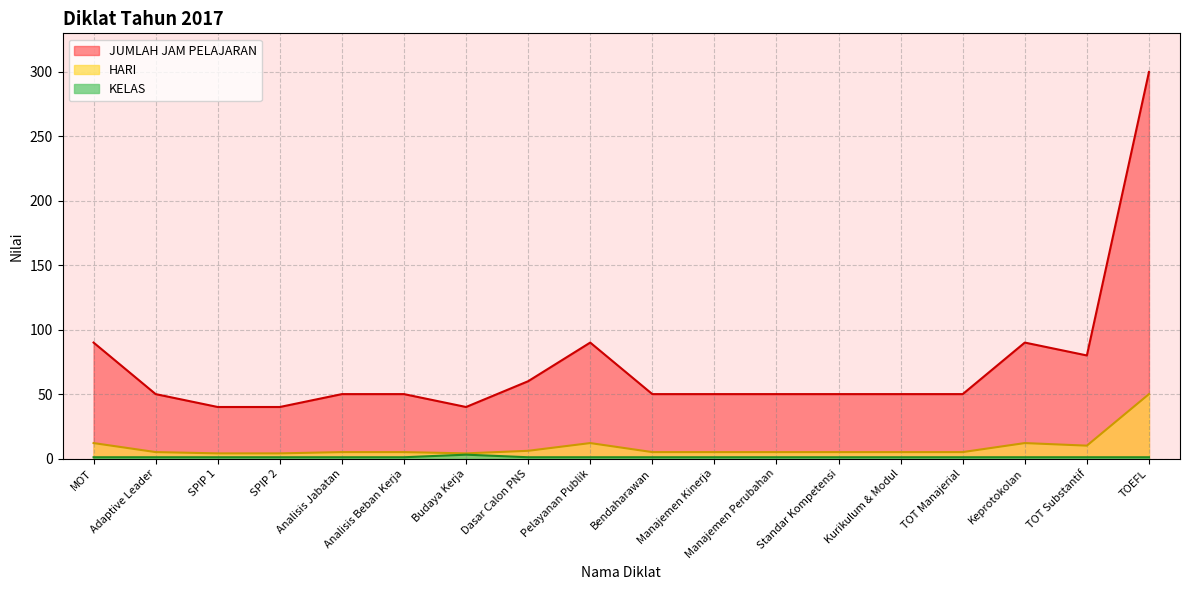

Which series has the largest range (max minus min)?

JUMLAH JAM PELAJARAN